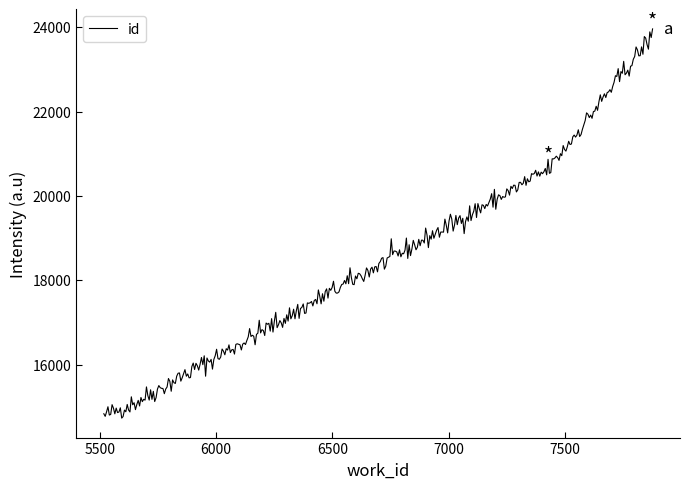

What is the smallest value displayed?

14731.0